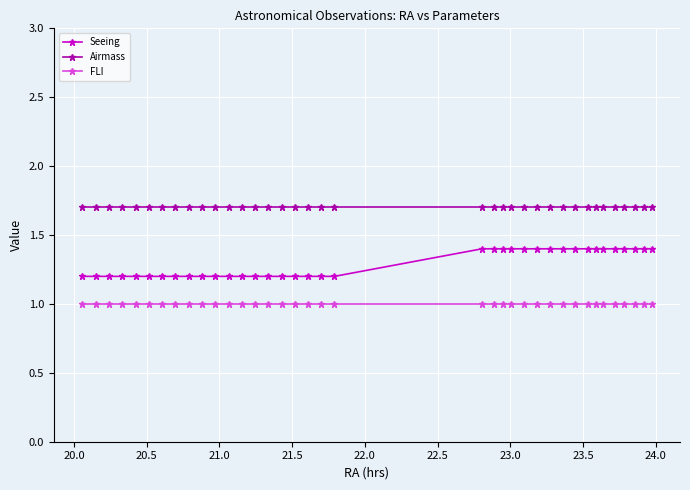

True or false: Seeing and Airmass intersect in this chart.

False